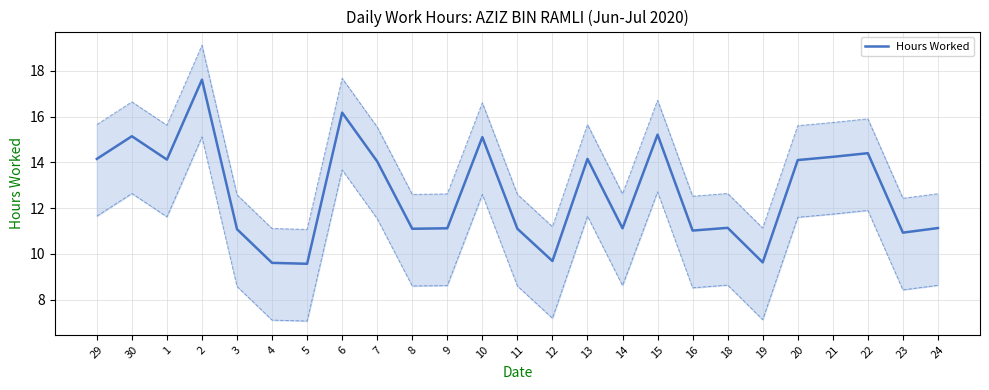

How many lines are shown in the chart?

1